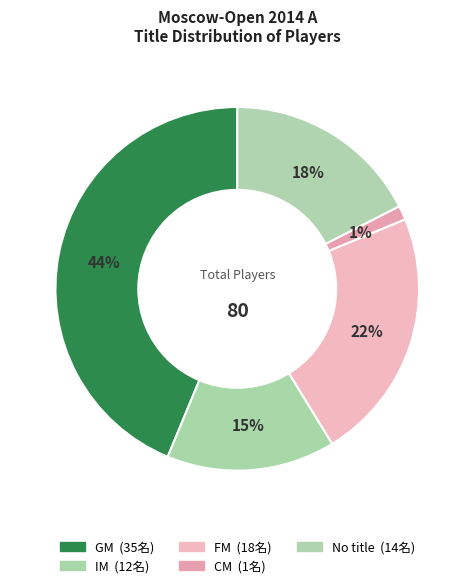

How many slices are in this pie chart?

5